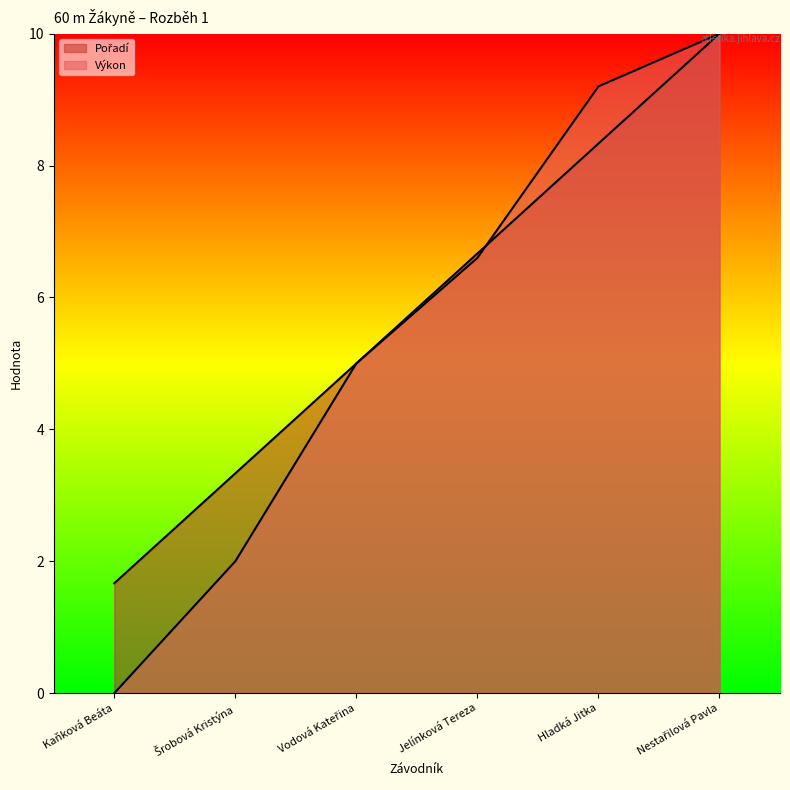

How many lines are shown in the chart?

2